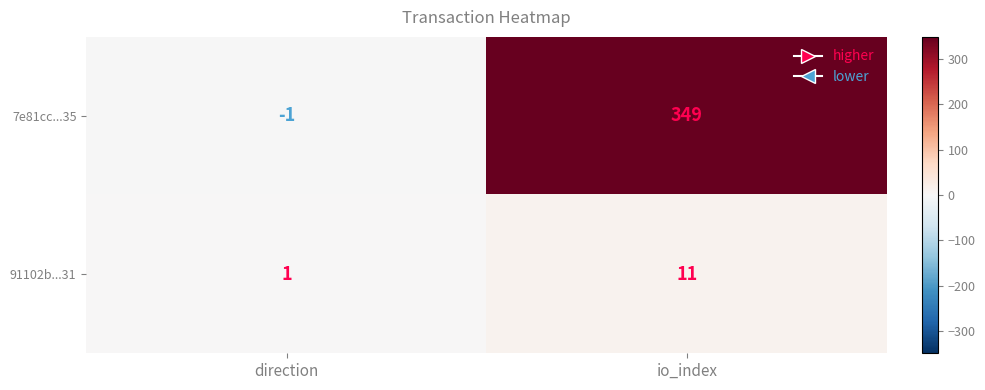

The 91102b...31 series shows 11 at io_index. True or false?

True